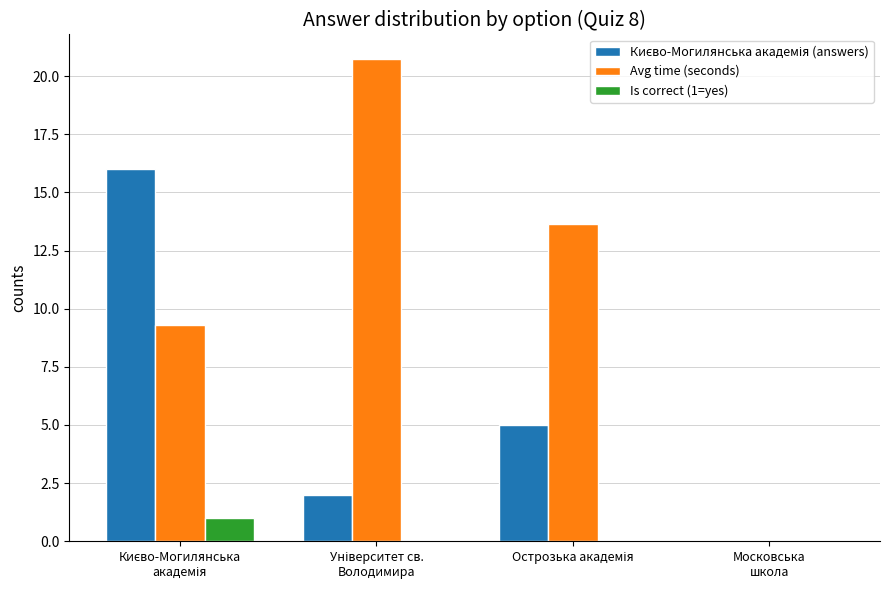

What is the greatest value displayed?

20.8